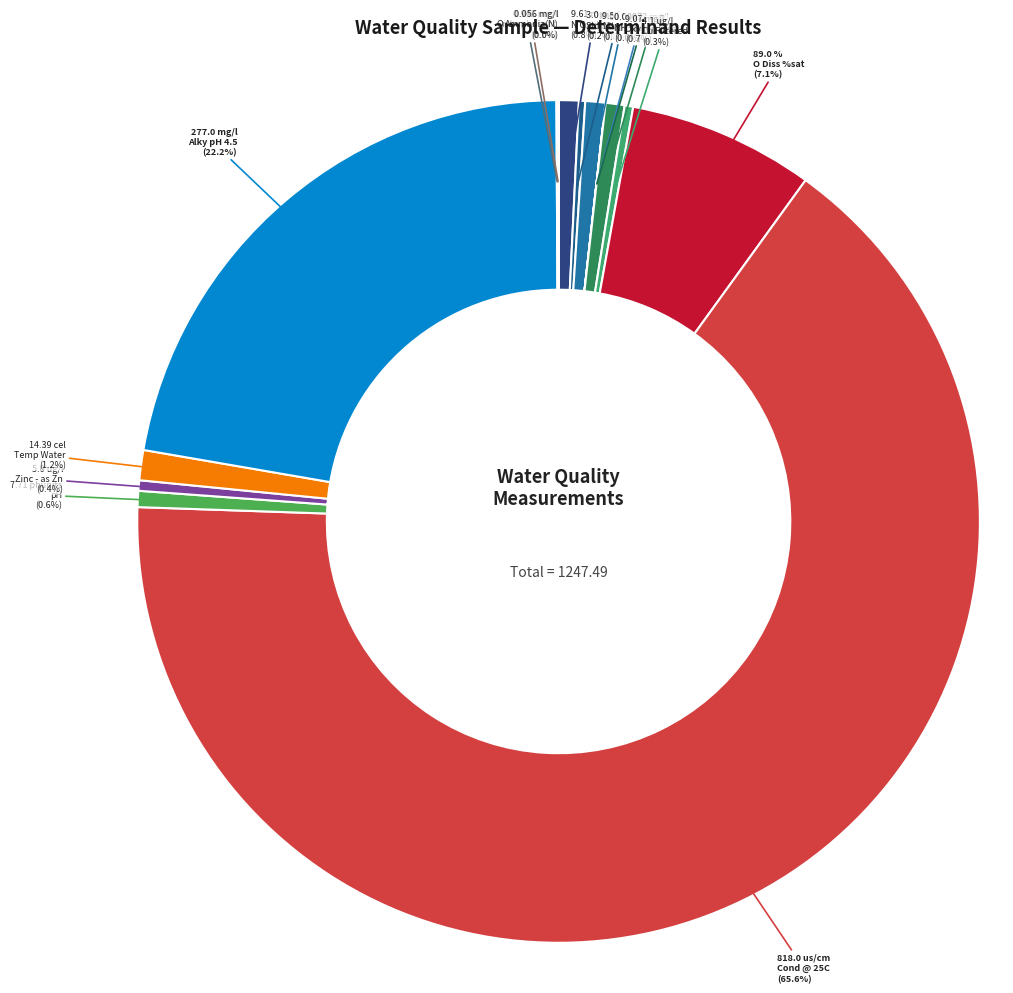

Which slice is the smallest?

NH3 un-ion